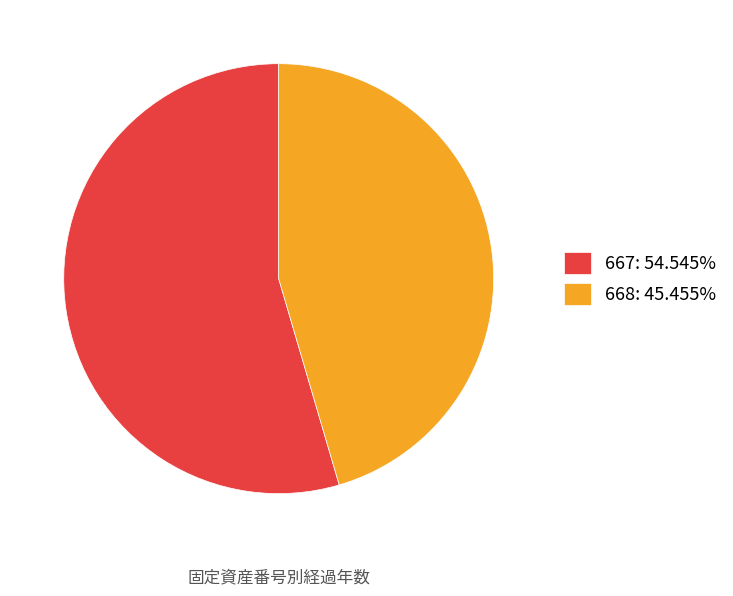

Between 667 and 668, which is larger?

667